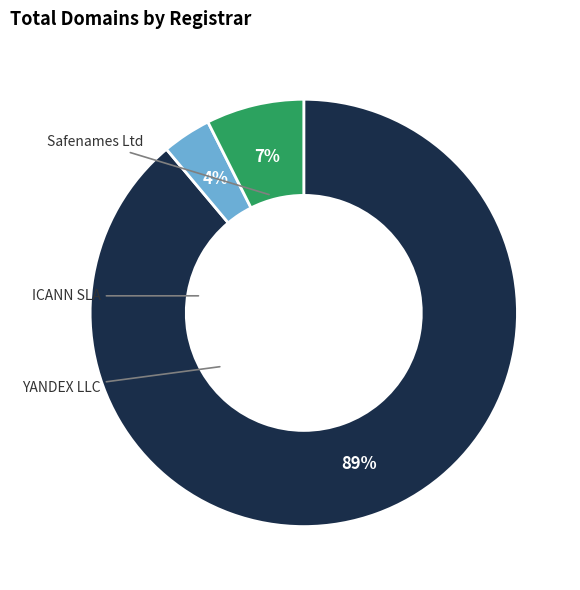

What is the majority slice?

Safenames Ltd